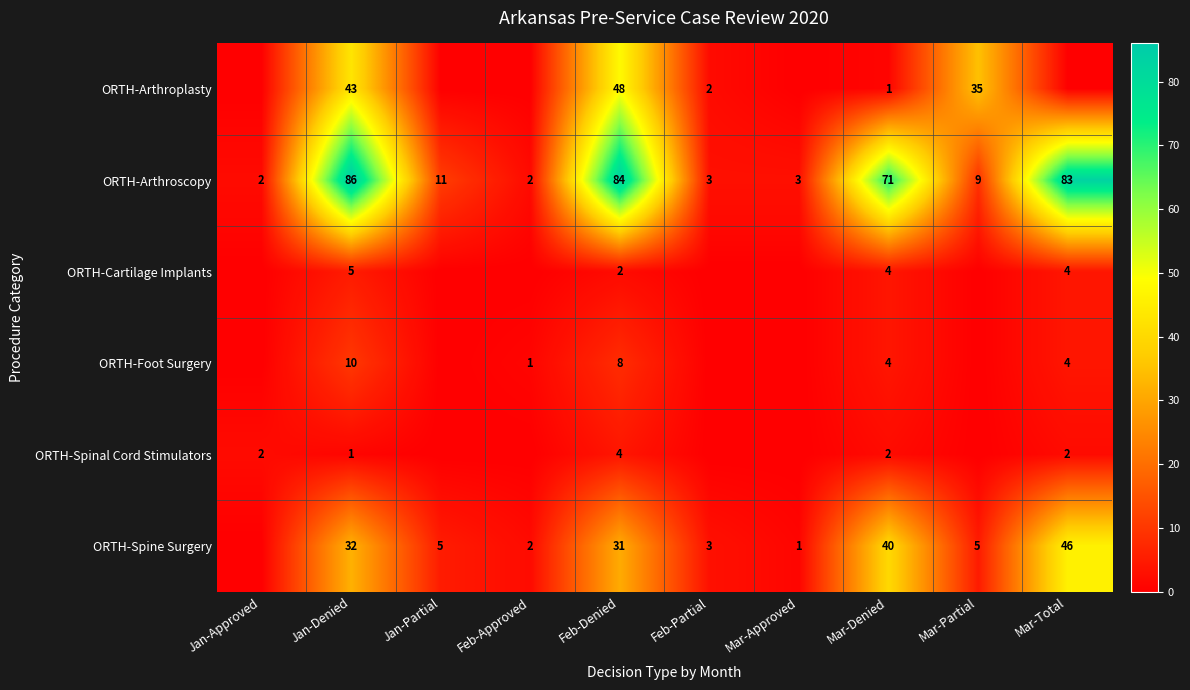

What is the total value across all series at Jan-Denied?

177